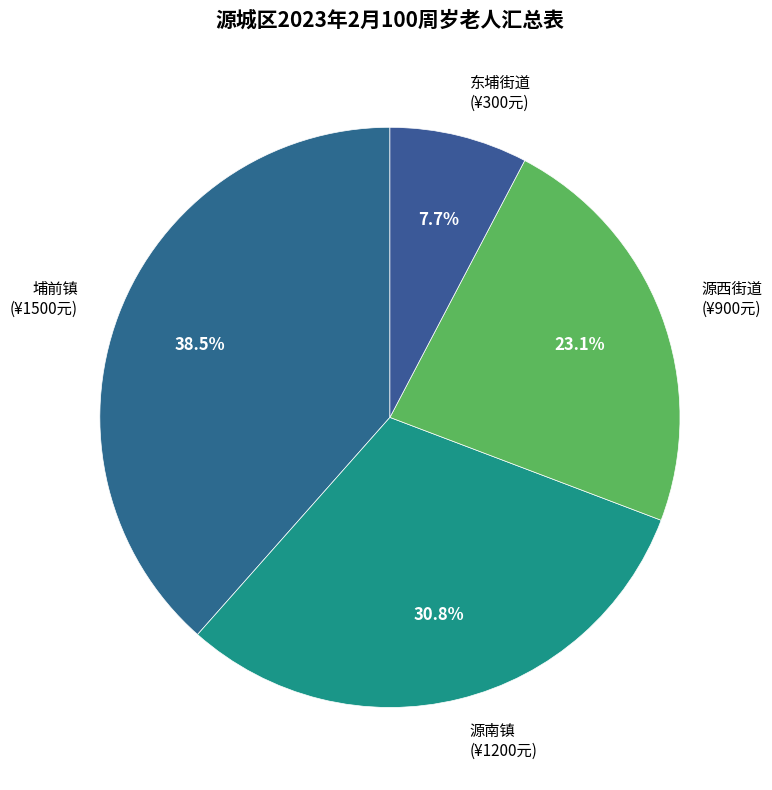

Which category has the smallest portion of the pie?

东埔街道